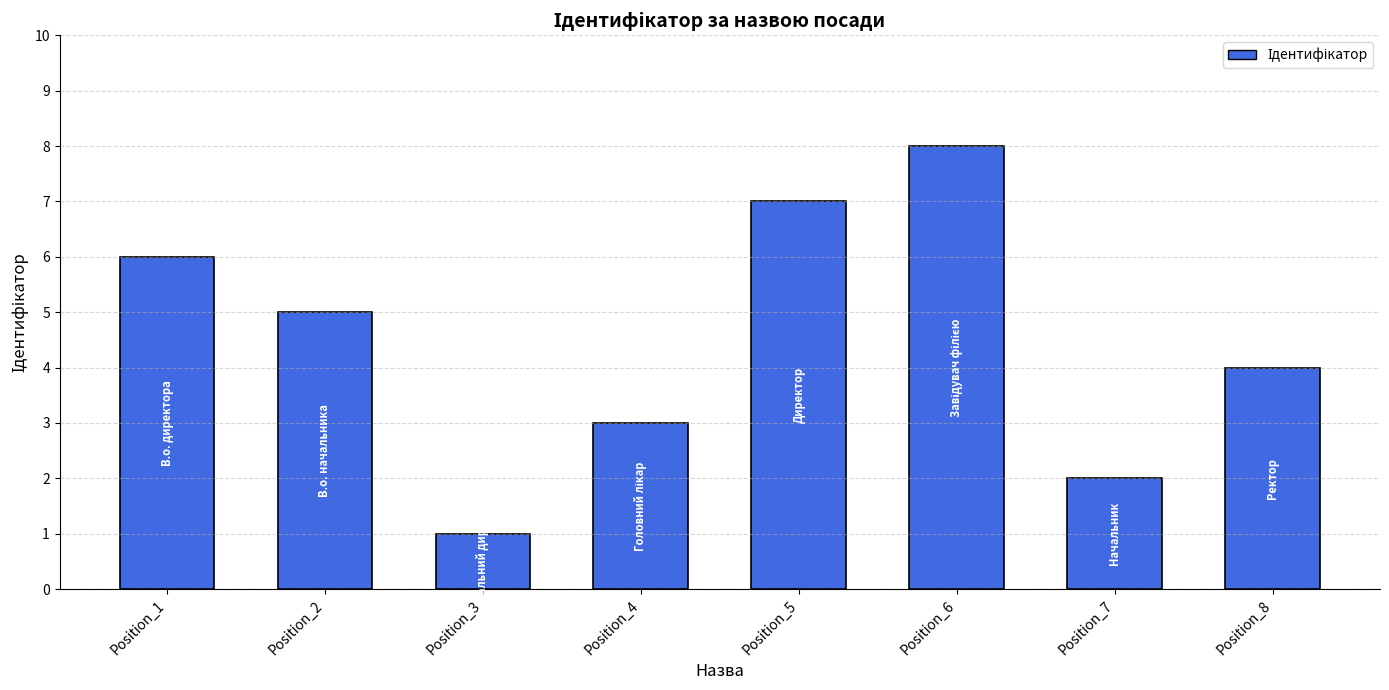

Rank the categories by value from highest to lowest.

Position_6, Position_5, Position_1, Position_2, Position_8, Position_4, Position_7, Position_3